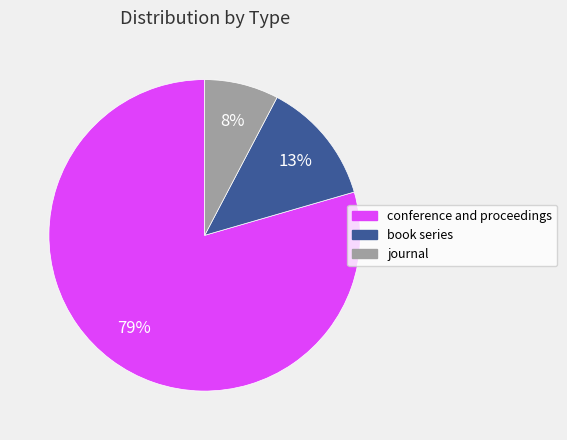

To the nearest percent, what portion does book series represent?

13%